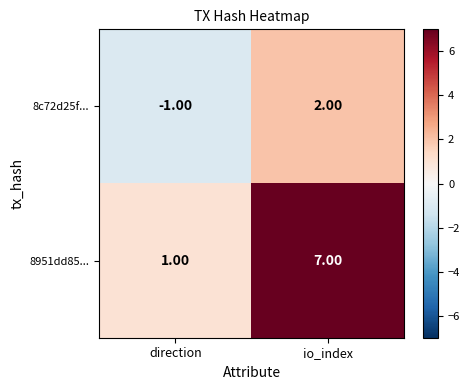

Count the number of categories in the chart.

2